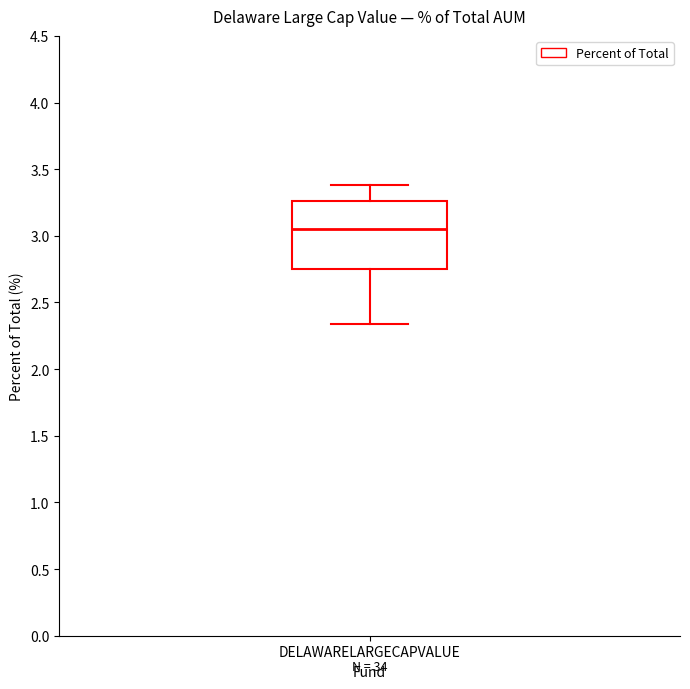

Read this box plot against the y-axis: the position of the median line, the range covered by the box, and the ends of both whiskers. The values are not printed on the chart, so give them approximately, as read against the axis.

median 3.05, box 2.75 to 3.25, whiskers 2.35 to 3.40